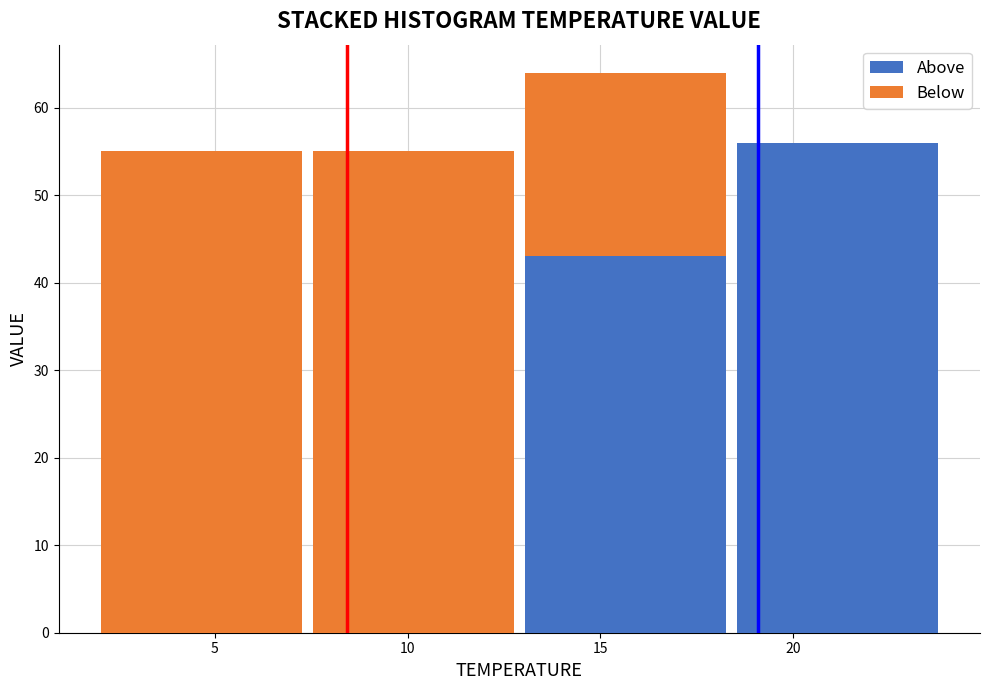

Which range on the x-axis has the tallest stacked bar (by total height)?

12.9 to 18.4